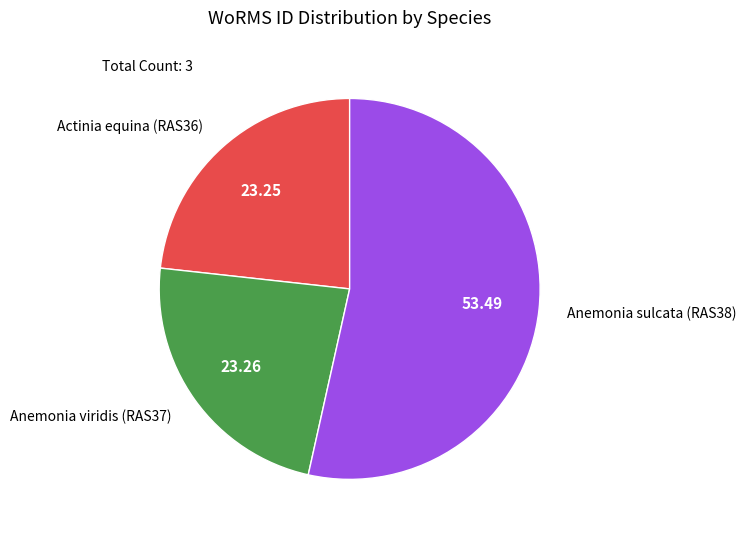

Does any single category account for the majority?

Yes